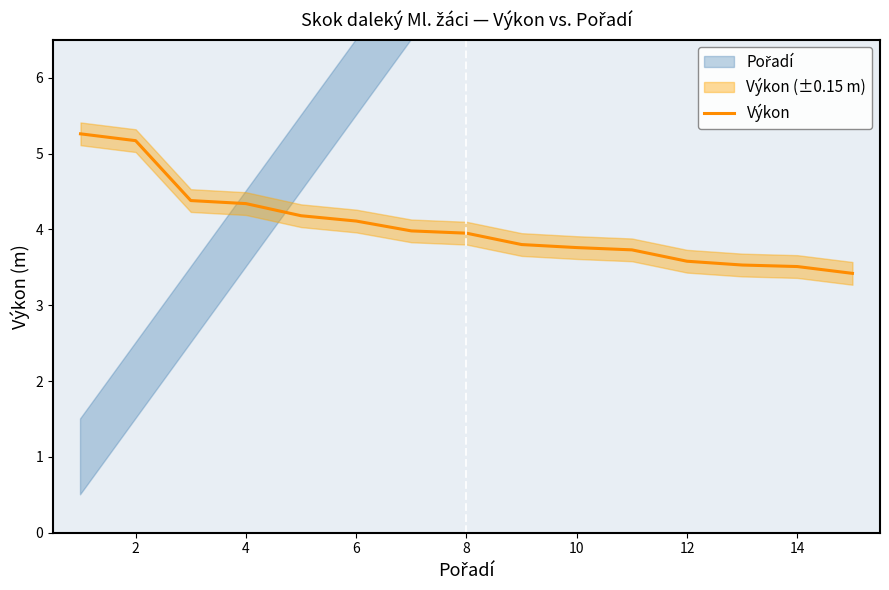

True or false: the data has more than 0 interior local peaks.

False